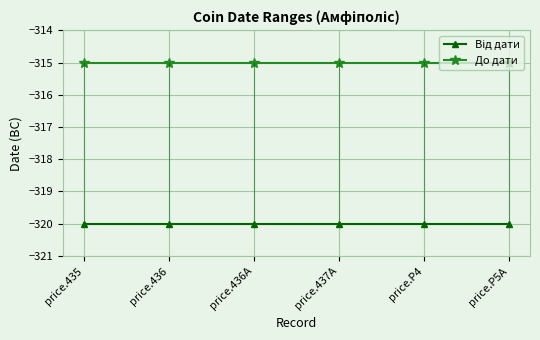

What is the spread (max minus min) of values at price.435?

5